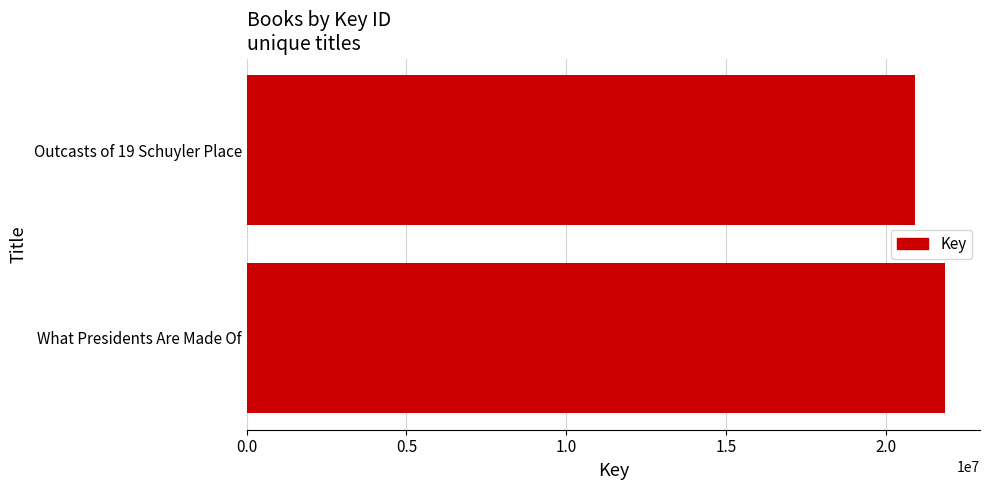

At which category does the chart reach its minimum across all series?

Outcasts of 19 Schuyler Place